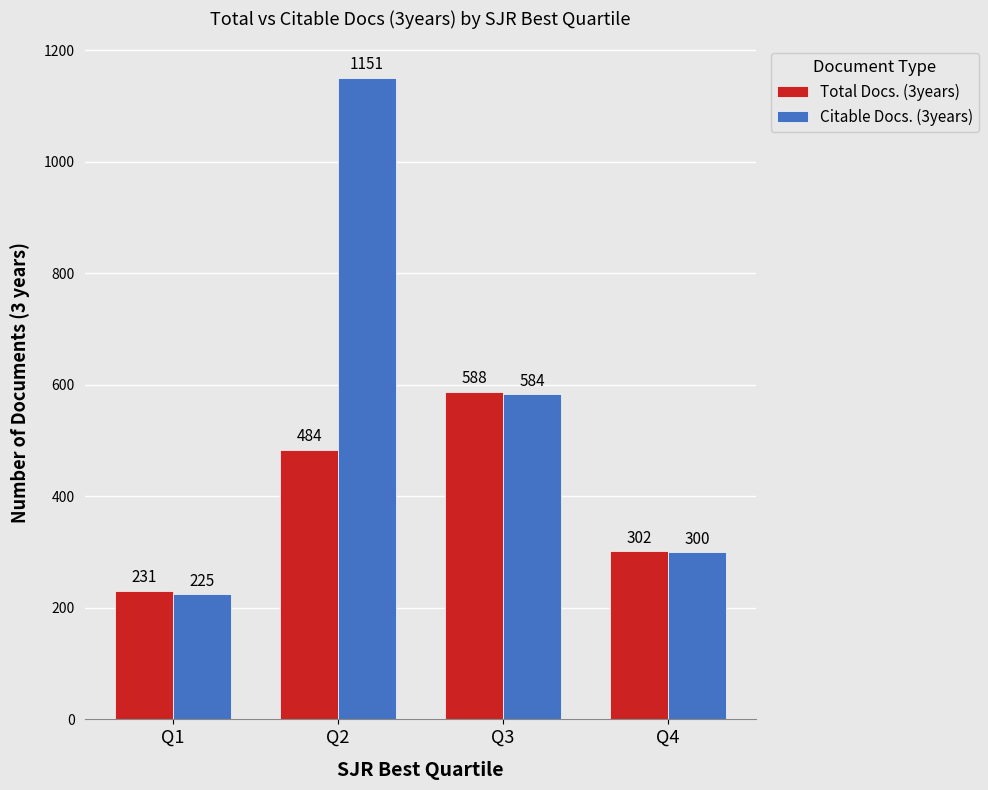

What is the total value across all series at Q2?

1635